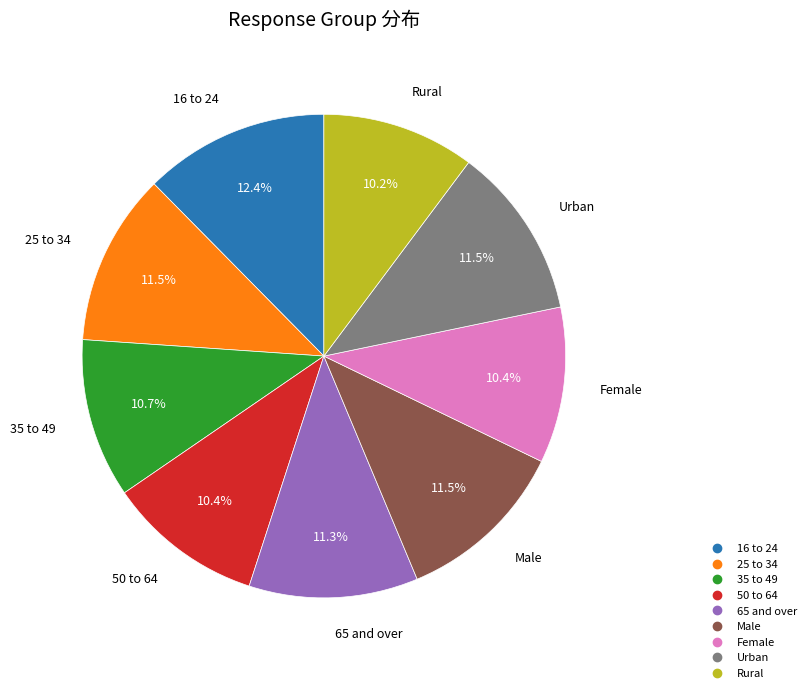

Approximately how many times larger is the value at Urban compared to Female?

1.1